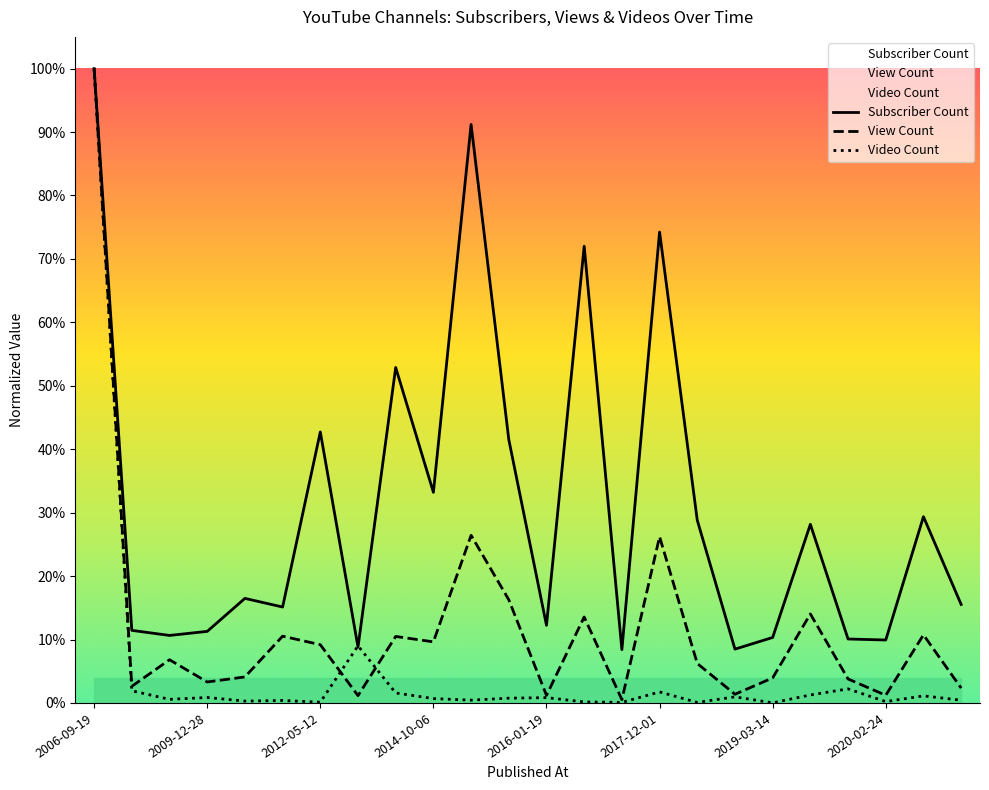

Reading left to right, what are all the values shown in this chart?

Subscriber Count: 1.0	0.1	0.1	0.1	0.2	0.2	0.4	0.1	0.5	0.3	0.9	0.4	0.1	0.7	0.1	0.7	0.3	0.1	0.1	0.3	0.1	0.1	0.3	0.2
View Count: 1.0	0.0	0.1	0.0	0.0	0.1	0.1	0.0	0.1	0.1	0.3	0.2	0.0	0.1	0.0	0.3	0.1	0.0	0.0	0.1	0.0	0.0	0.1	0.0
Video Count: 1.0	0.0	0.0	0.0	0.0	0.0	0.0	0.1	0.0	0.0	0.0	0.0	0.0	0.0	0.0	0.0	0.0	0.0	0.0	0.0	0.0	0.0	0.0	0.0